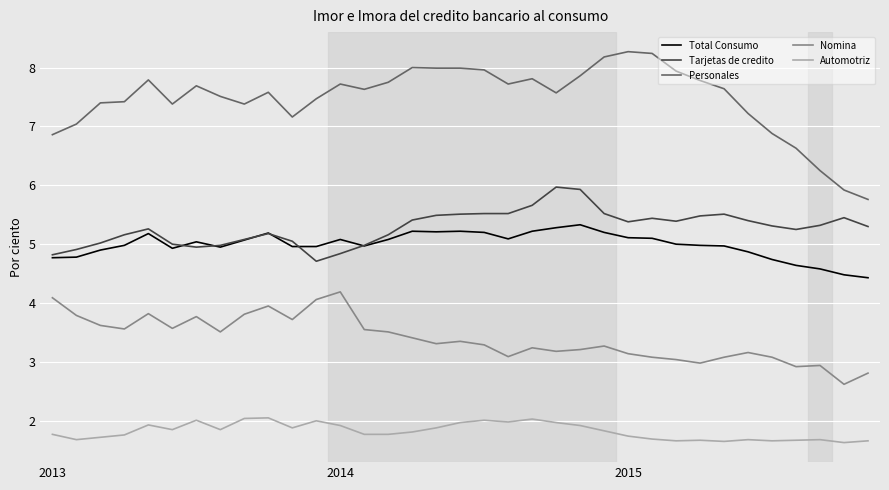

What is the smallest value displayed?

1.6